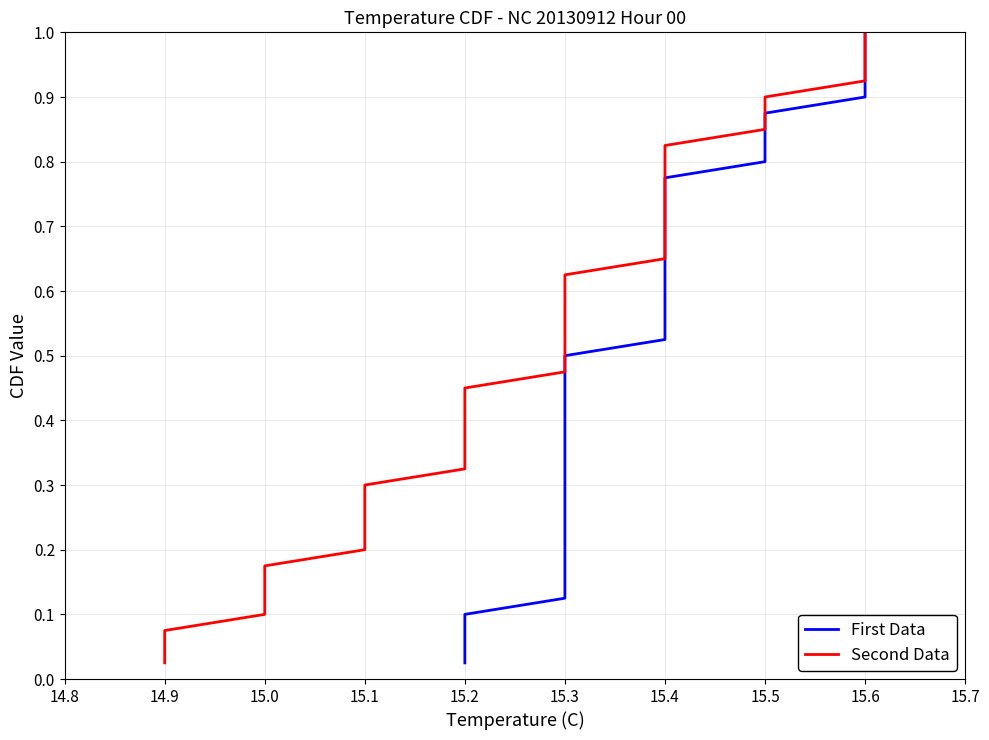

What is the label of the 33rd point from the right?

15.5